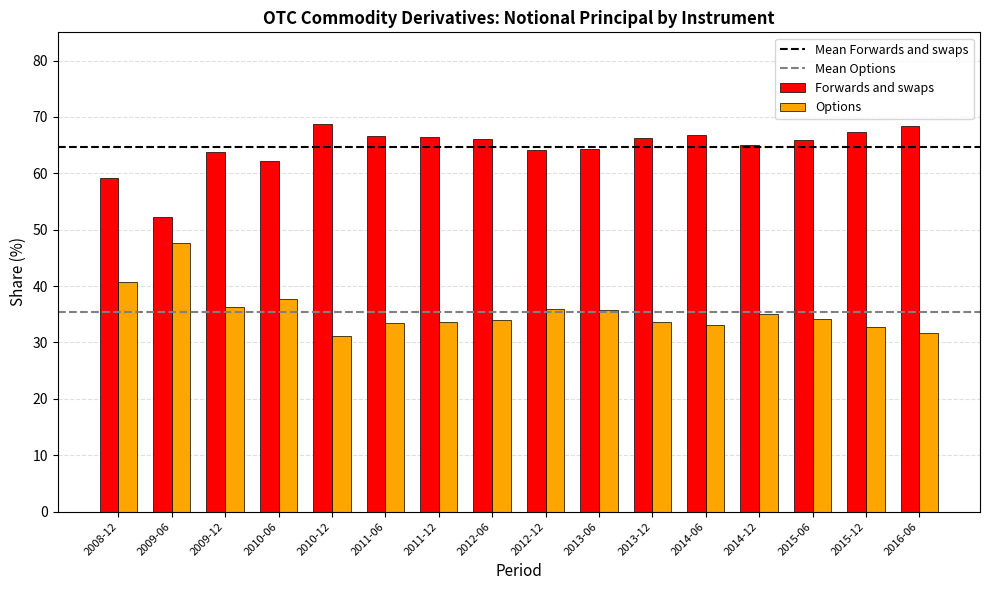

What is the difference between the highest and lowest values at 2015-06?

31.8